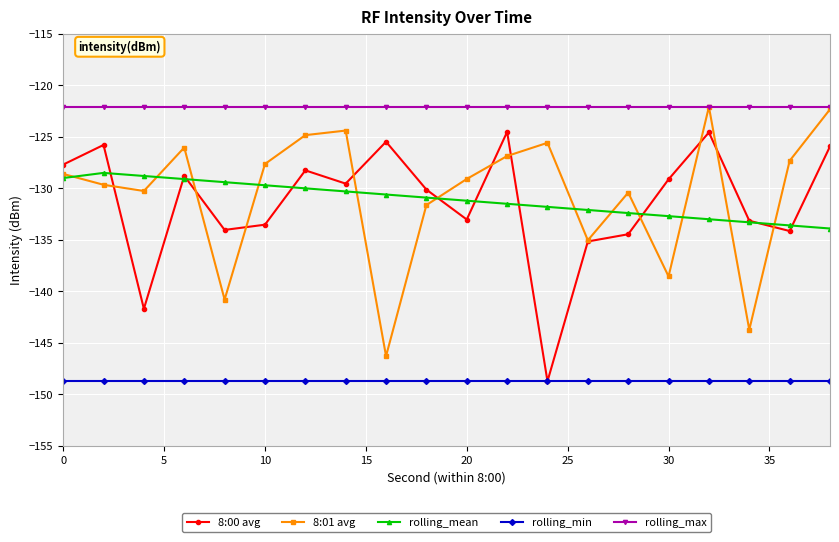

True or false: 8:01 avg and rolling_min cross at least once.

False